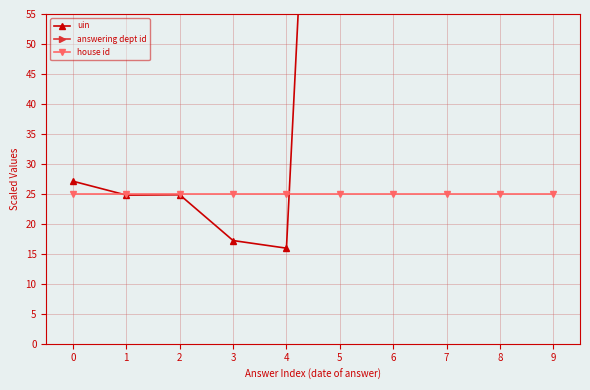

Which has a higher value, 2 or 5?

5